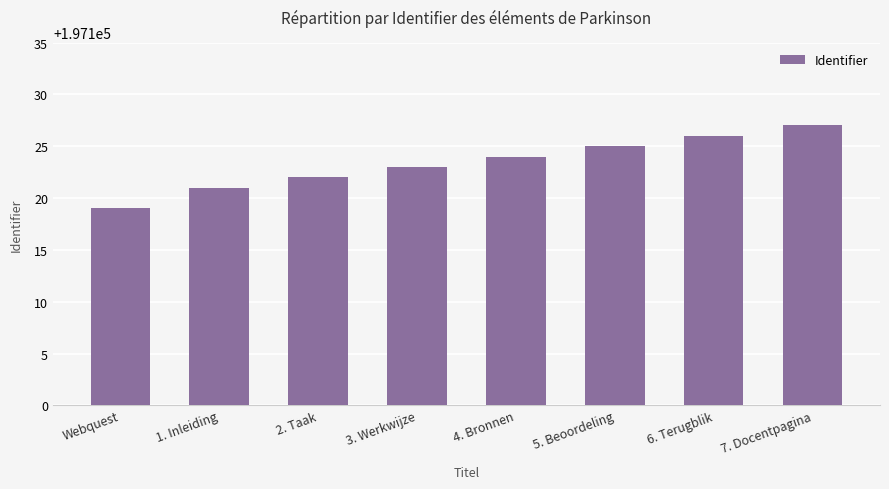

The value at 5. Beoordeling is 197125. True or false?

True